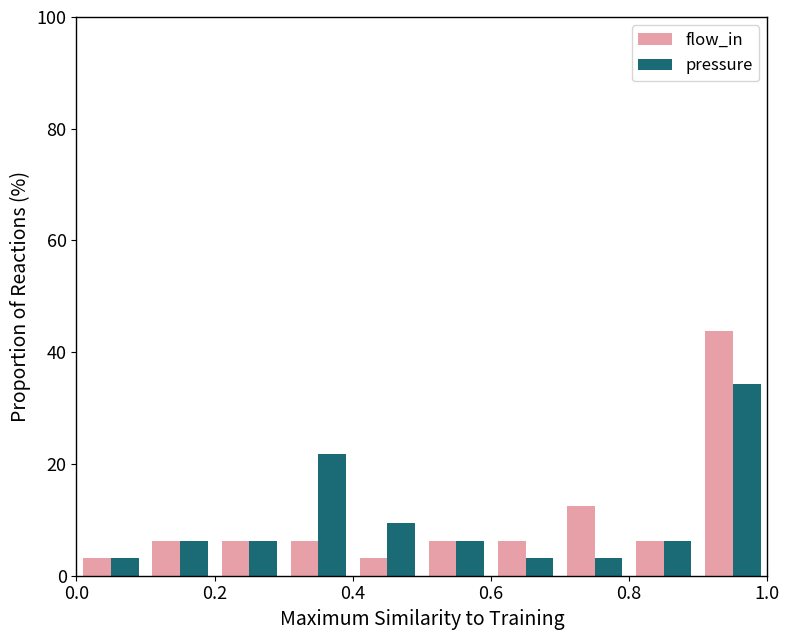

List the series in order of their peak value, highest first.

flow_in, pressure